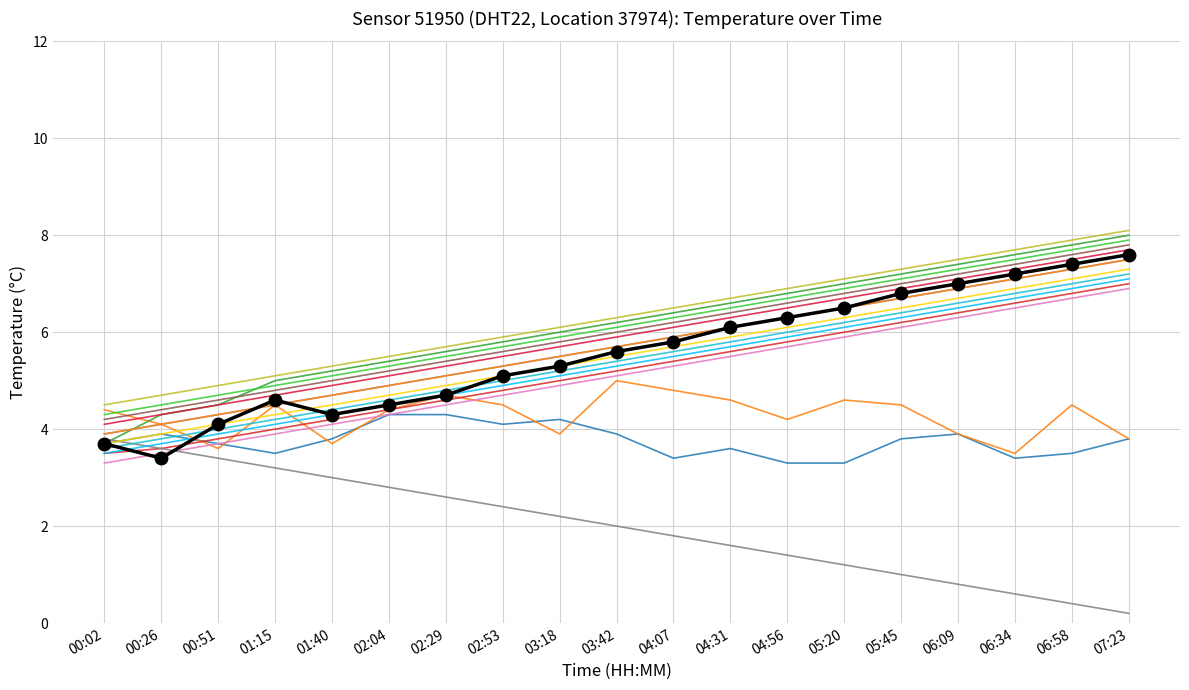

Is this an area chart (filled region under the line)?

No